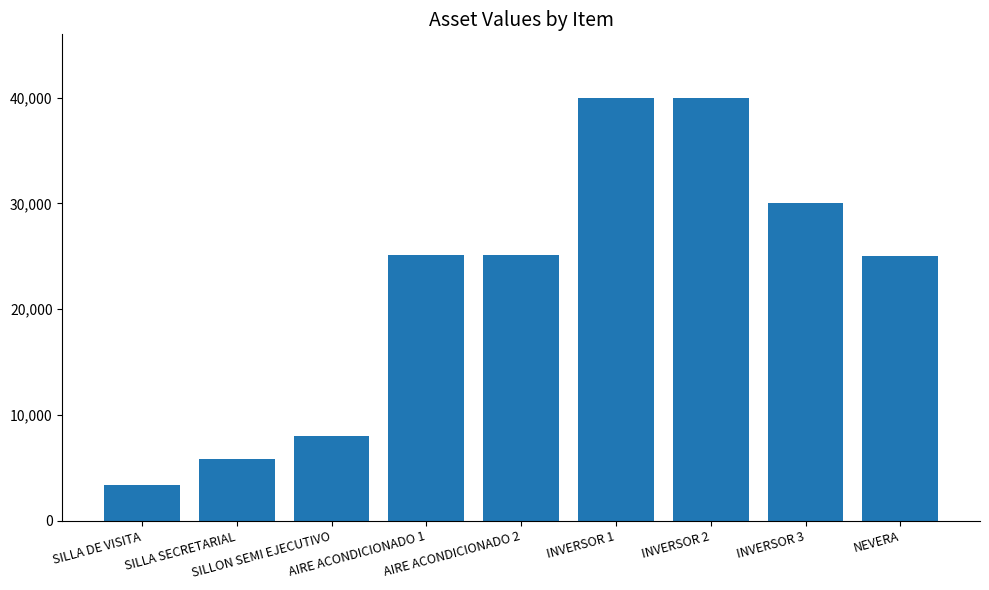

What is the change in value from INVERSOR 1 to NEVERA?

-14995